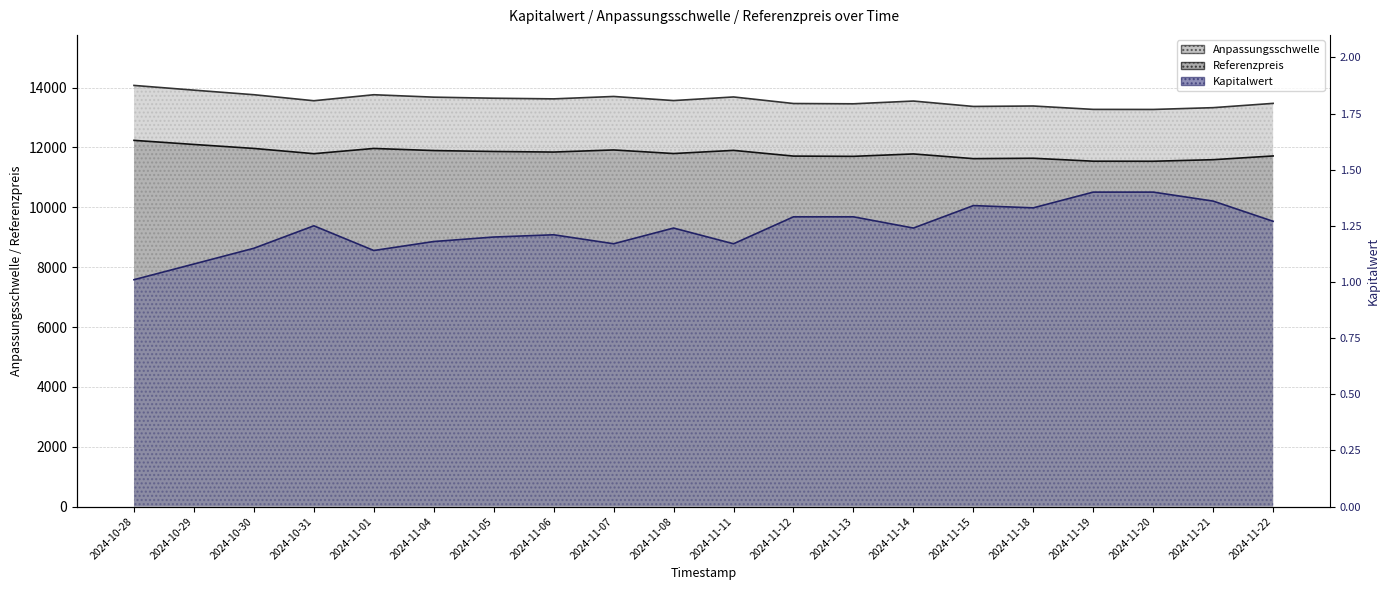

What is the label of the 7th point from the left?

2024-11-05